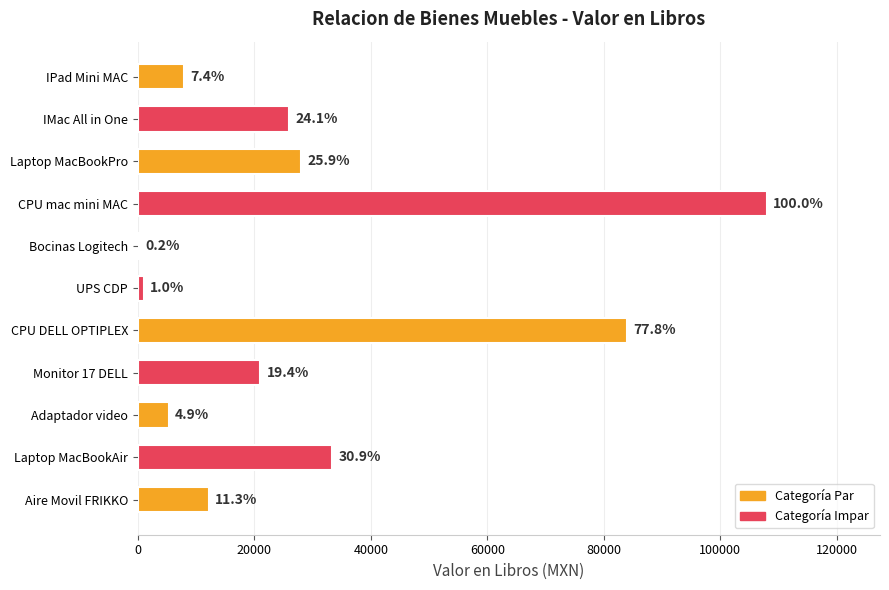

Are the bars horizontal?

Yes